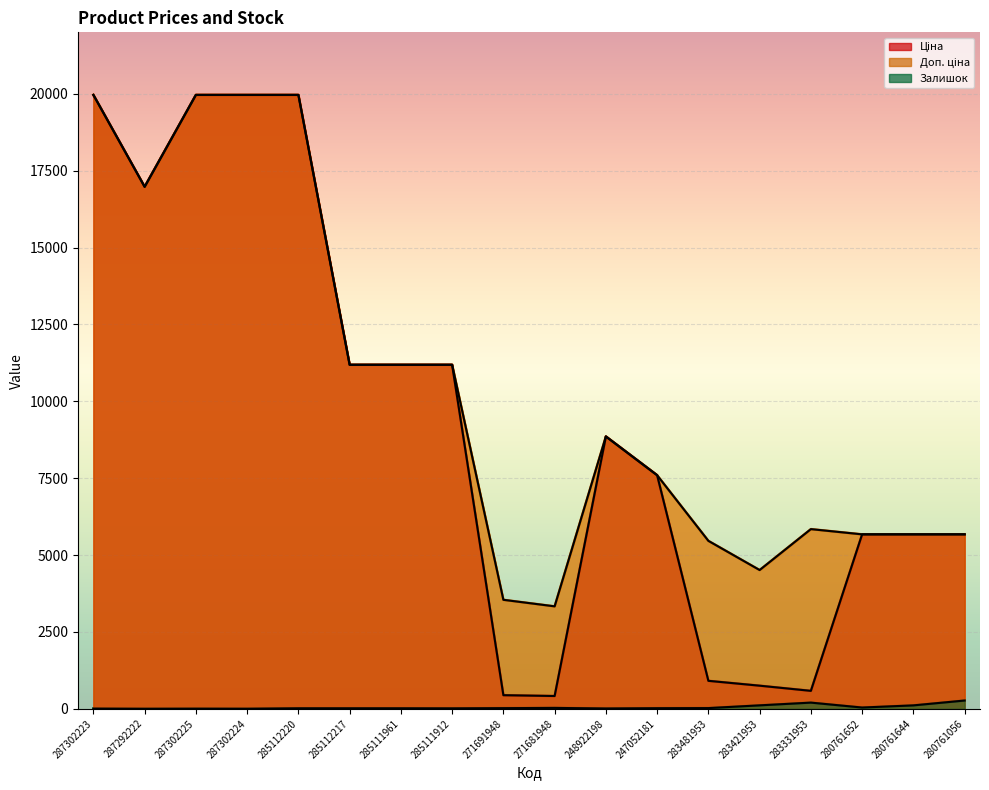

Reading right to left, what are all the values shown in this chart?

Ціна: 280761056=5673.8	280761644=5673.8	280761652=5673.8	283331953=584.4	283421953=752.2	283481953=910.4	247052181=7596.5	248922198=8856.7	271681948=416.6	271691948=443.1	285111912=11188.2	285111961=11188.2	285112217=11188.2	285112220=19964.2	287302224=19964.2	287302225=19964.2	287292222=16976.3	287302223=19964.2
Доп. ціна: 280761056=5673.8	280761644=5673.8	280761652=5673.8	283331953=5843.9	283421953=4513.3	283481953=5462.3	247052181=7596.5	248922198=8856.7	271681948=3332.5	271691948=3545.0	285111912=11188.2	285111961=11188.2	285112217=11188.2	285112220=19964.2	287302224=19964.2	287302225=19964.2	287292222=16976.3	287302223=19964.2
Залишок: 280761056=270.0	280761644=112.0	280761652=42.0	283331953=202.0	283421953=113.0	283481953=24.0	247052181=20.0	248922198=11.0	271681948=30.0	271691948=22.0	285111912=15.0	285111961=17.0	285112217=17.0	285112220=17.0	287302224=3.0	287302225=5.0	287292222=2.0	287302223=7.0